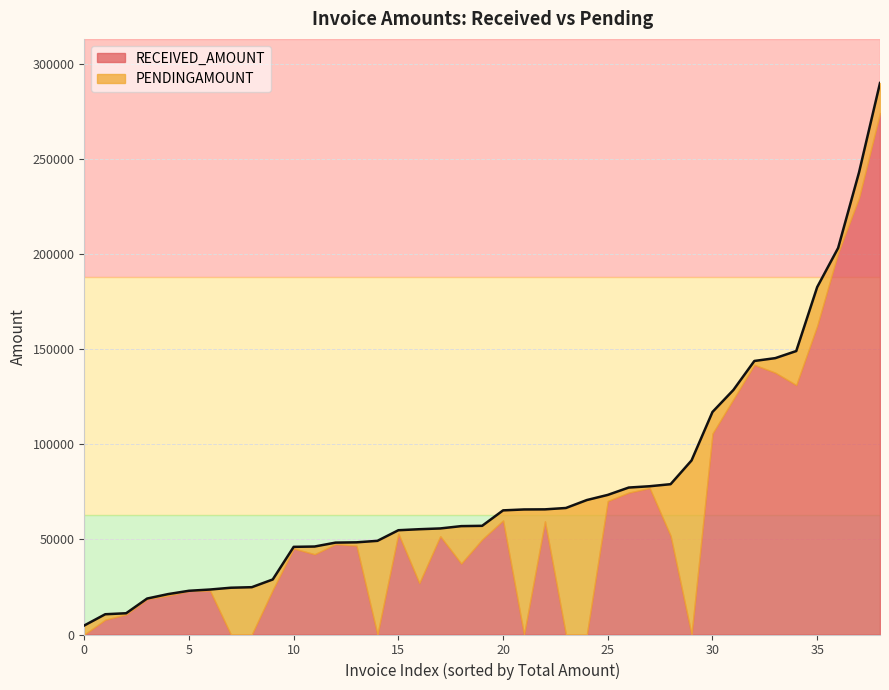

At 4, list the series in order from smallest to largest.

PENDINGAMOUNT, RECEIVED_AMOUNT